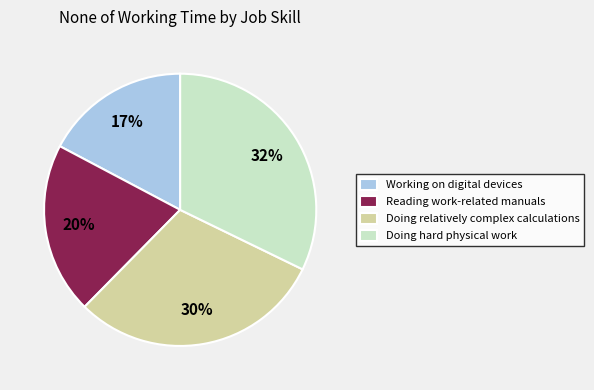

The Doing relatively complex calculations slice represents 16% of the pie. True or false?

False